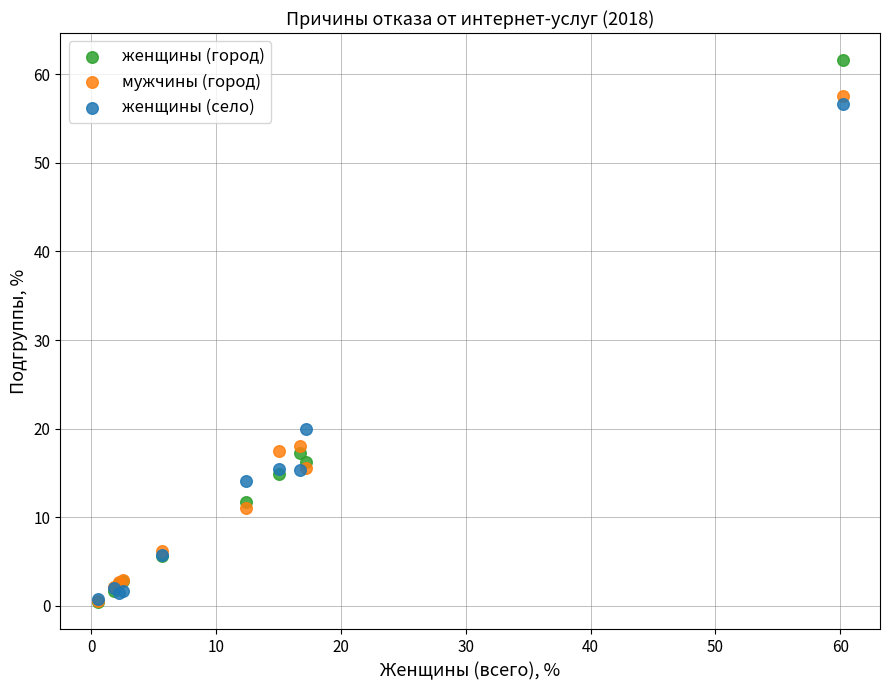

What are all the series names shown in the legend?

женщины (город), мужчины (город), женщины (село)